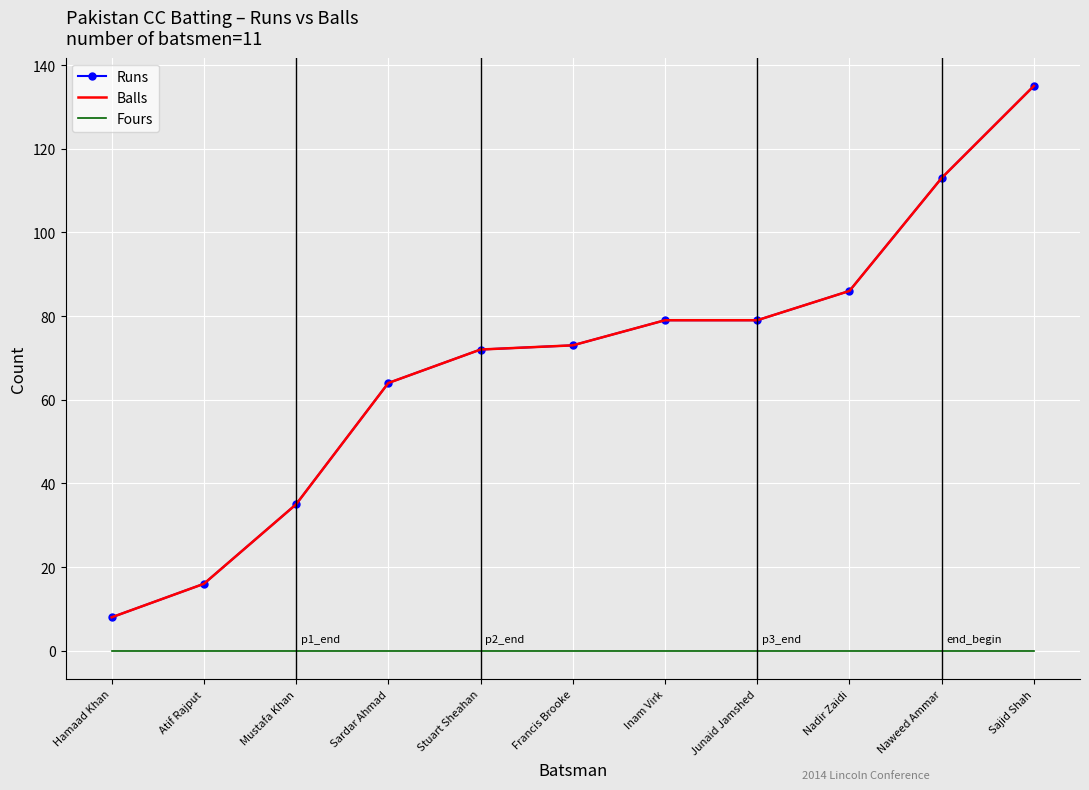

What is the sum of all Balls values?

760